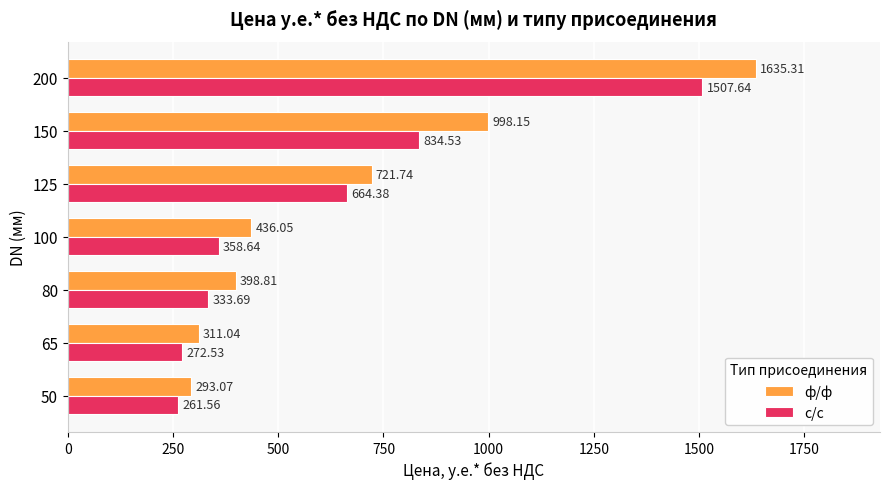

What is the spread (max minus min) of values at 200?

127.7